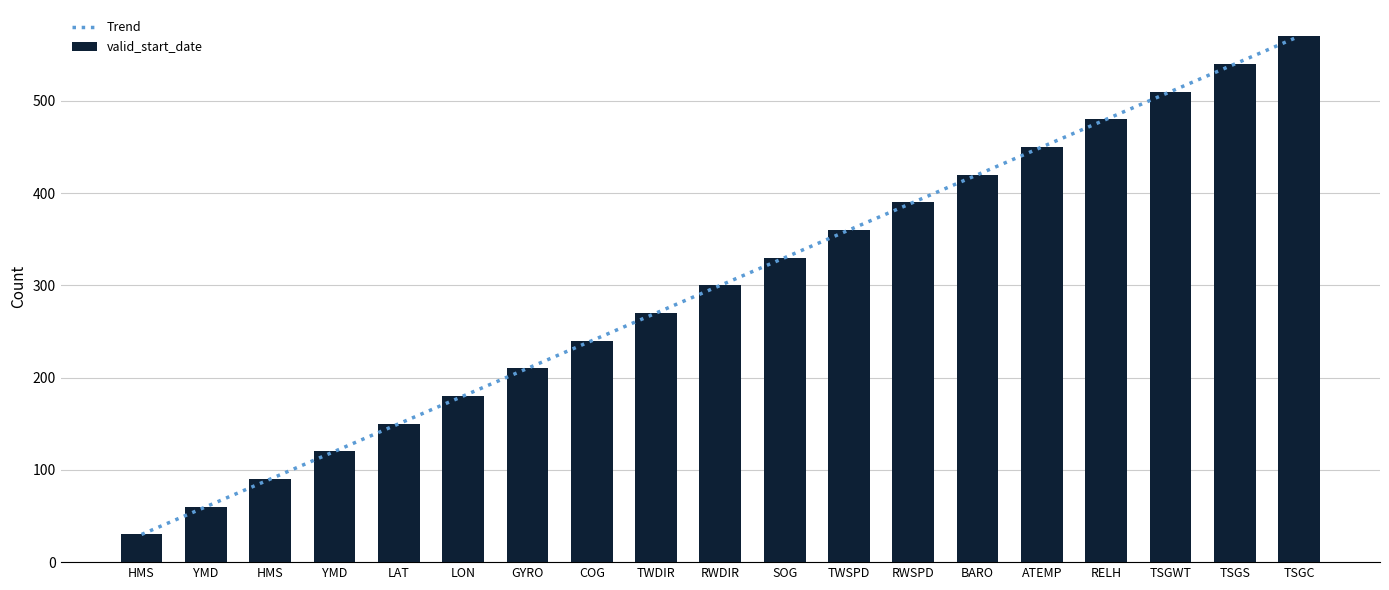

What is the sum of the valid_start_date values at YMD and COG?

360.0